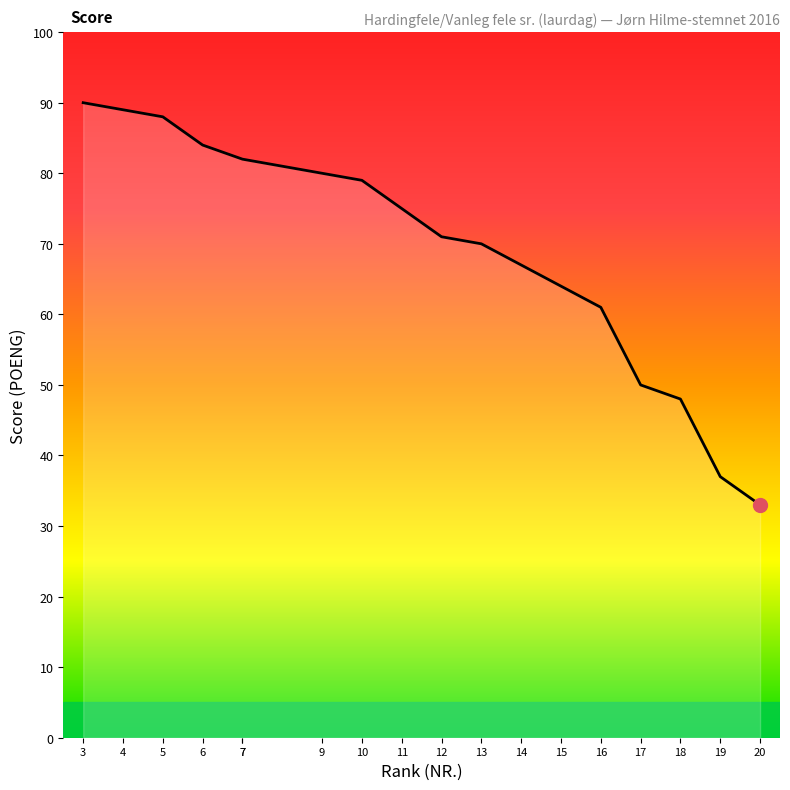

True or false: the data shows 50 at 7.

False